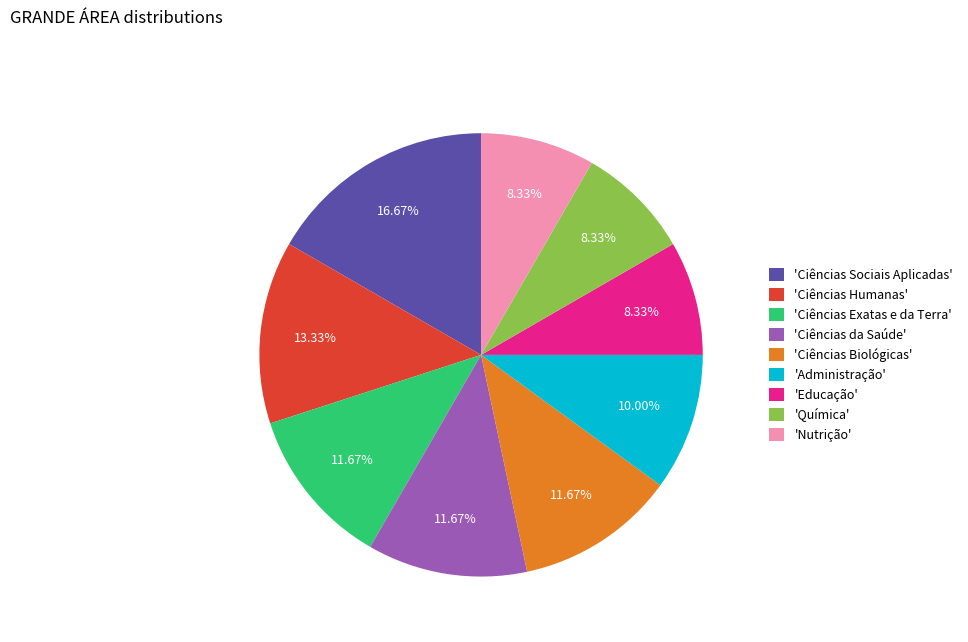

Combined, do 'Ciências Exatas e da Terra' and 'Química' account for over 50%?

No